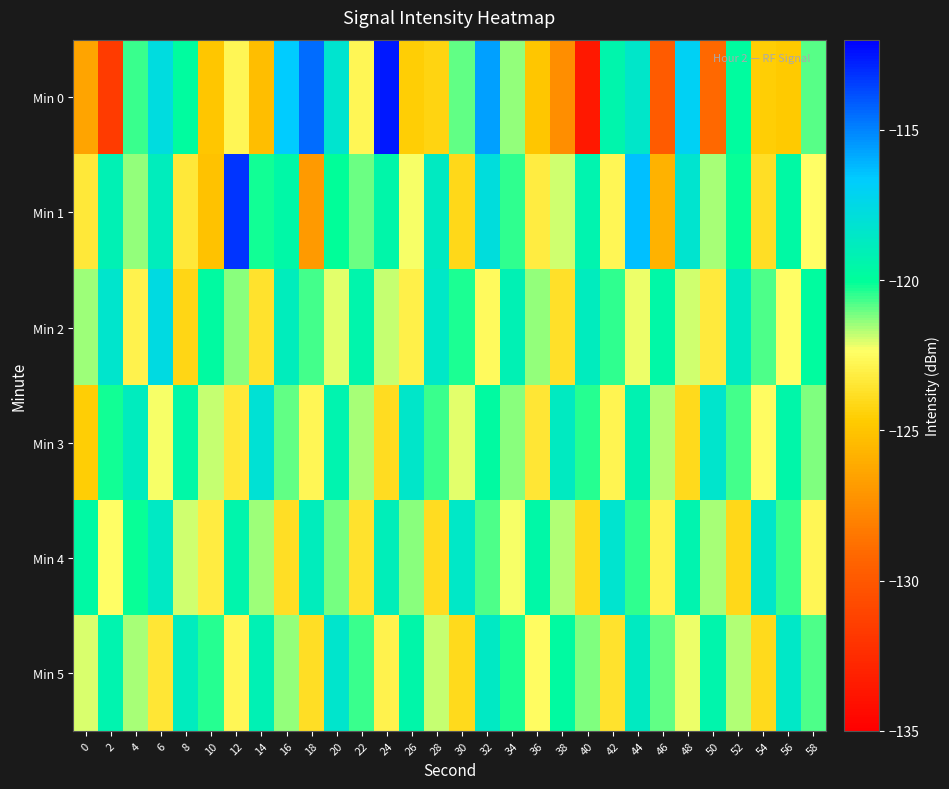

Which category has the highest value across all series?

24